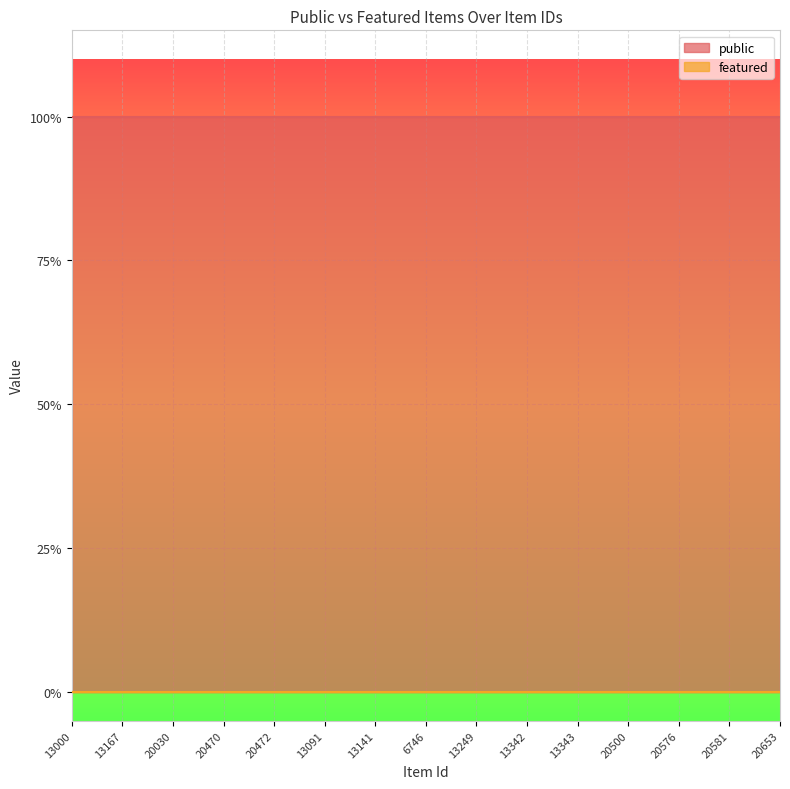

True or false: featured and public cross at least once.

False